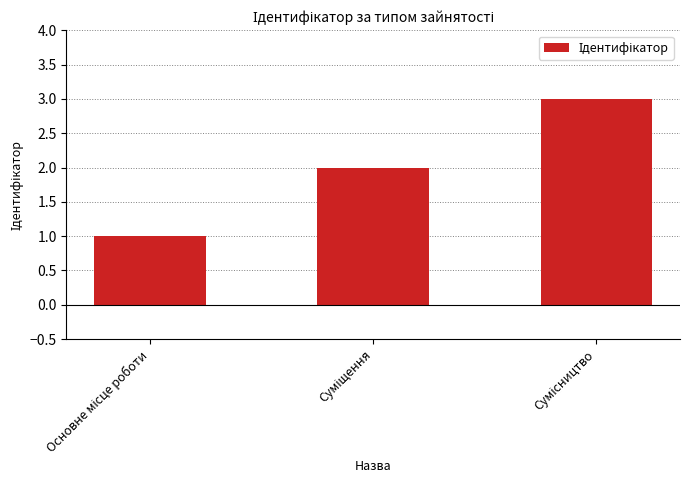

What is the average value?

2